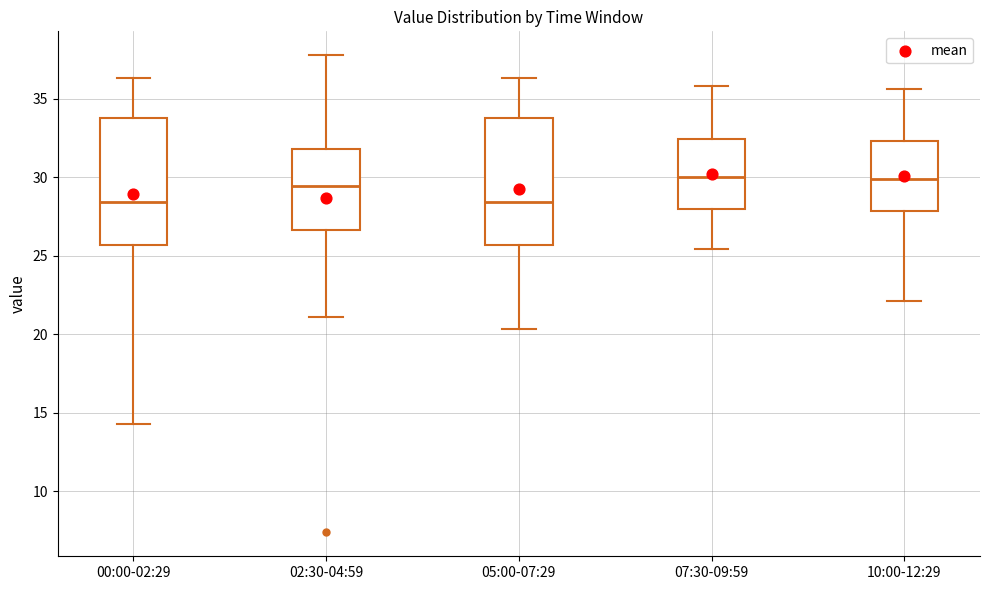

Reading left to right, transcribe this box plot: for each box, give where its median line is, the range the box spans, and where its two whiskers end, as read against the y-axis. The values are not printed on the chart, so give them approximately, as read against the axis.

00:00-02:29: median 28.5, box 25.5 to 34.0, whiskers 14.5 to 36.5
02:30-04:59: median 29.5, box 26.5 to 32.0, whiskers 21.0 to 38.0
05:00-07:29: median 28.5, box 25.5 to 34.0, whiskers 20.5 to 36.5
07:30-09:59: median 30.0, box 28.0 to 32.5, whiskers 25.5 to 36.0
10:00-12:29: median 30.0, box 28.0 to 32.5, whiskers 22.0 to 35.5